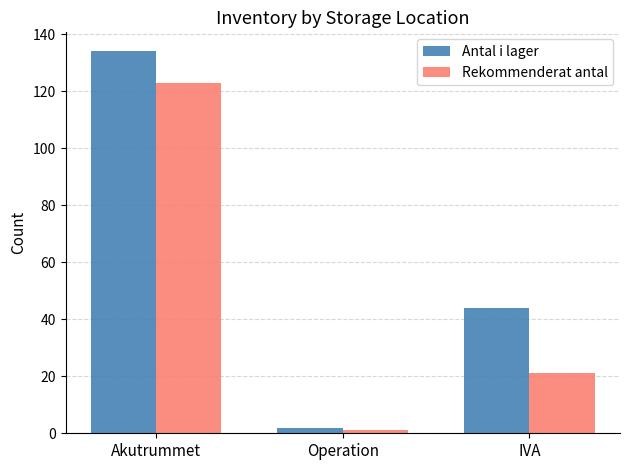

At how many categories does at least one series exceed 1?

3